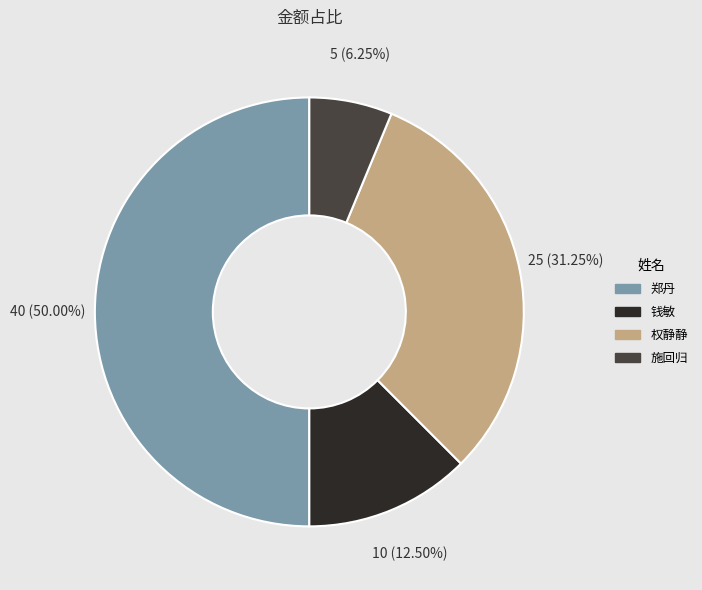

To the nearest percent, what is the average slice percentage?

25%